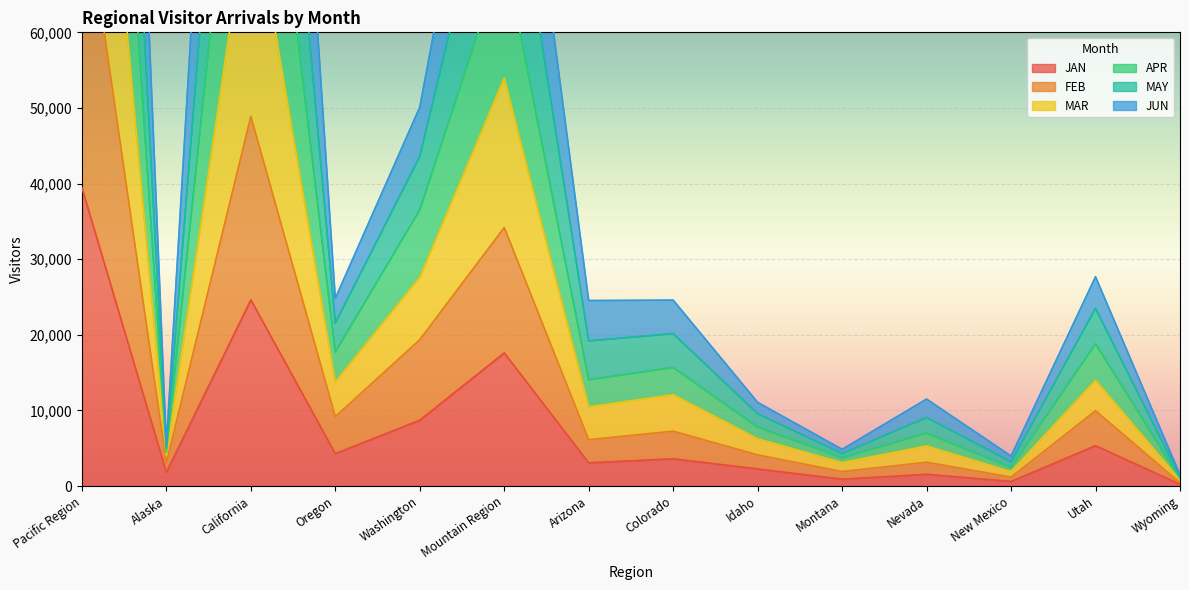

What position from the right is Oregon?

11